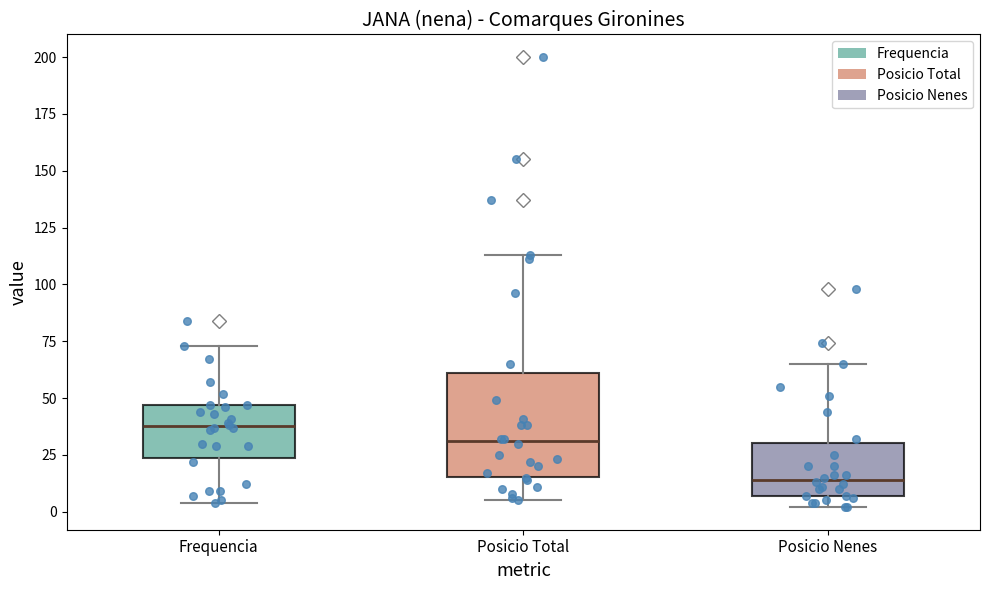

Reading left to right, transcribe this box plot: for each box, give where its median line is, the range the box spans, and where its two whiskers end, as read against the y-axis. The values are not printed on the chart, so give them approximately, as read against the axis.

Frequencia: median 40, box 25 to 45, whiskers 5 to 75
Posicio Total: median 30, box 15 to 60, whiskers 5 to 115
Posicio Nenes: median 15, box 5 to 30, whiskers 0 to 65